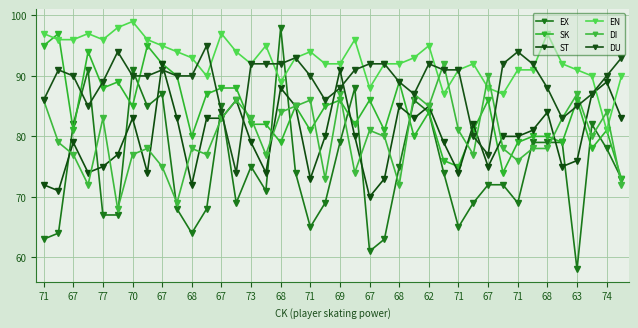

How many series are shown in this chart?

6